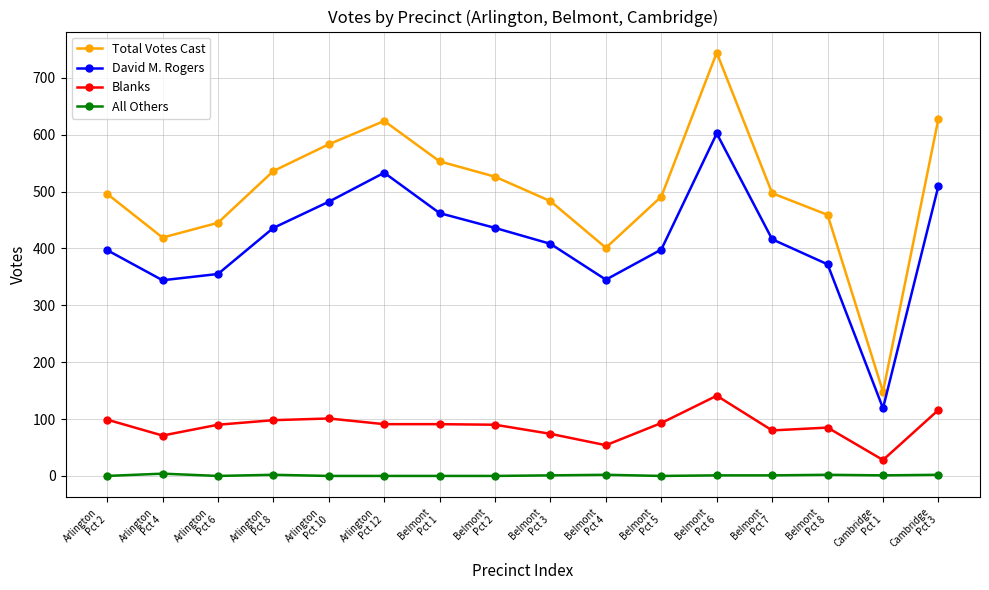

Which series has the largest range (max minus min)?

Total Votes Cast